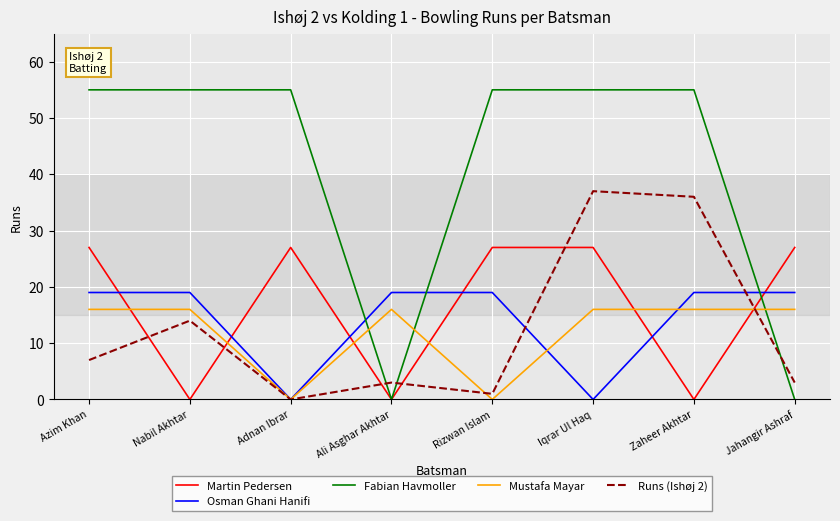

Is it true that Fabian Havmoller equals 97 at Iqrar Ul Haq?

False